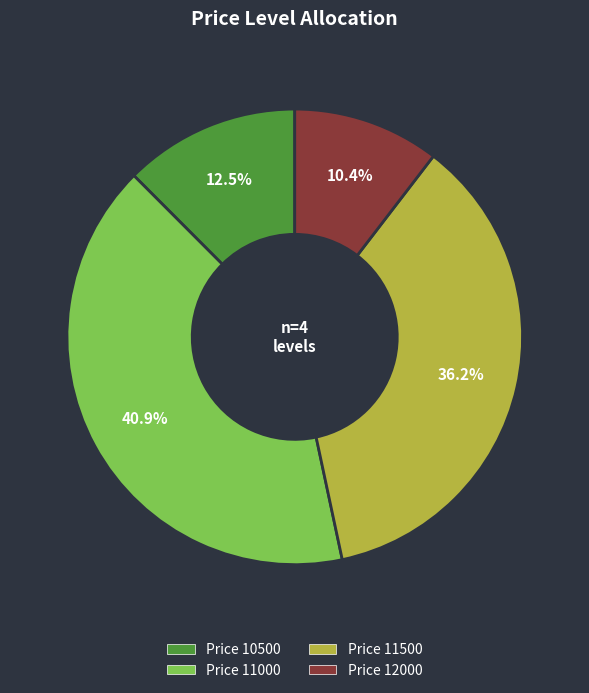

Between Price 11000 and Price 12000, which is larger?

Price 11000